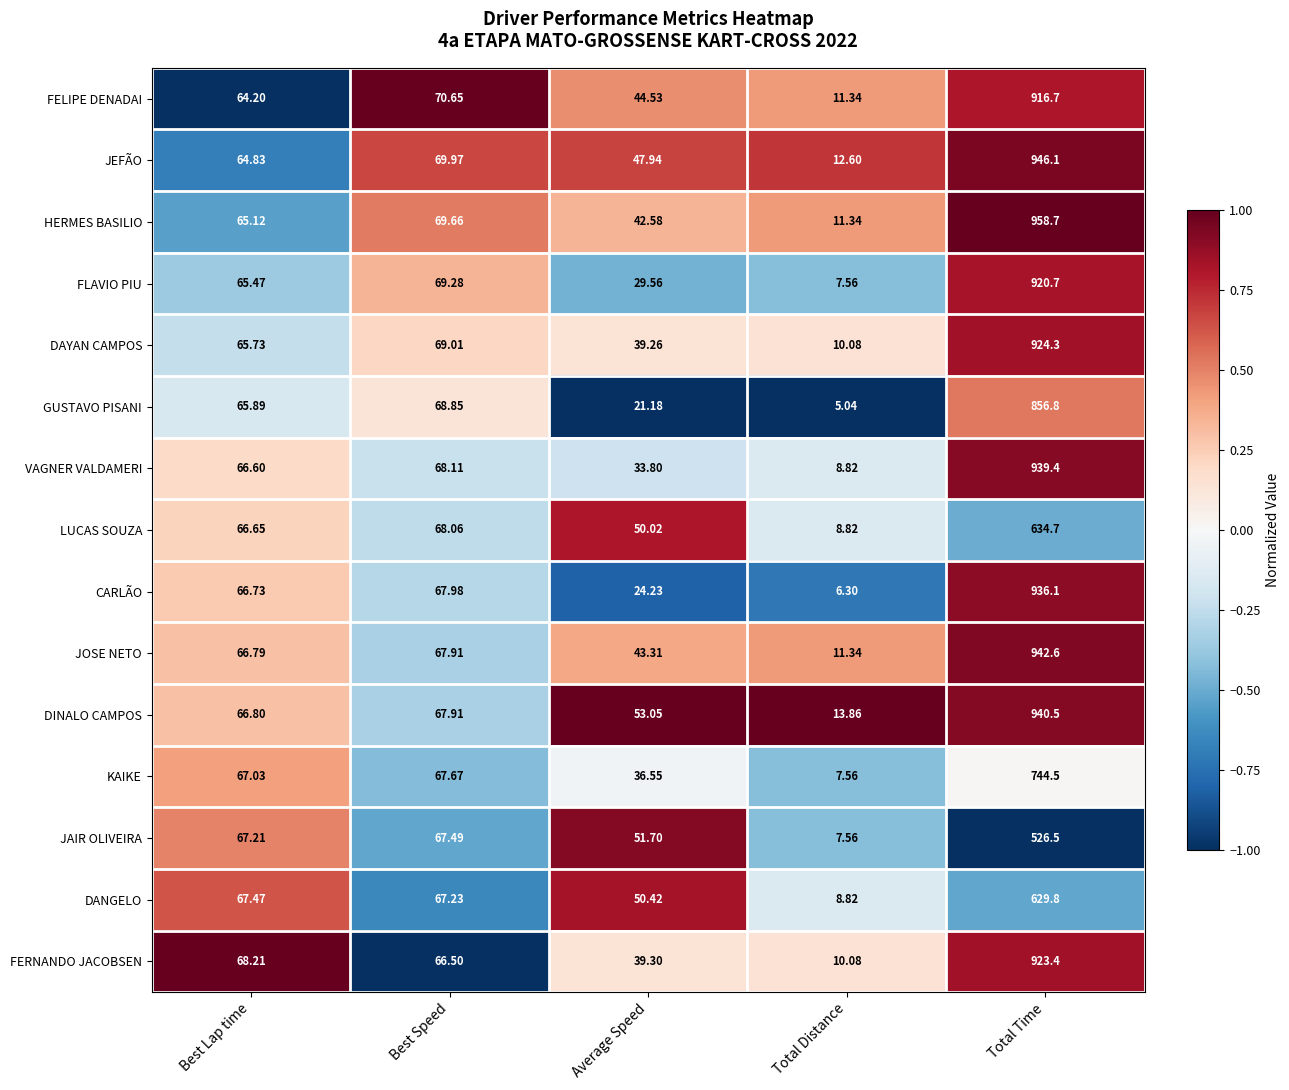

Rank the categories by GUSTAVO PISANI value from highest to lowest.

Total Time, Best Speed, Best Lap time, Average Speed, Total Distance